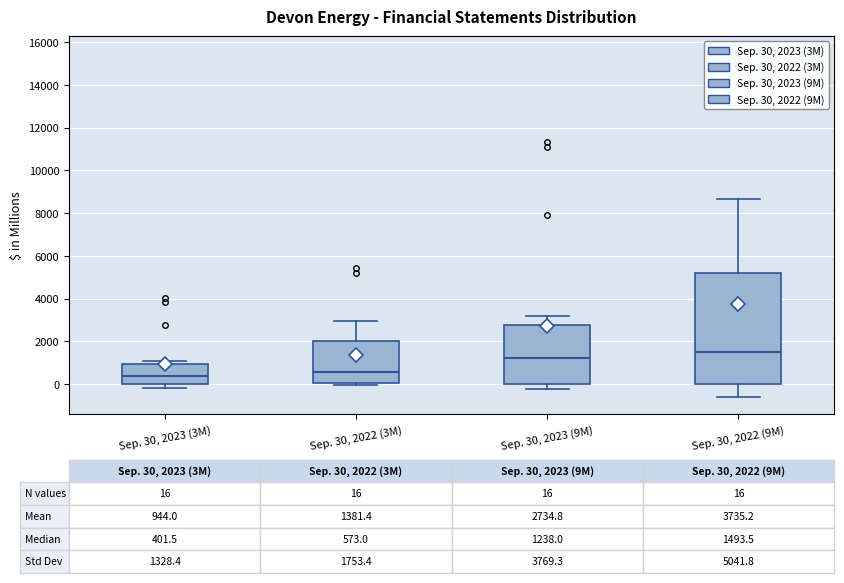

Which box is the tallest, from its lower edge to its upper edge?

Sep. 30, 2022 (9M)